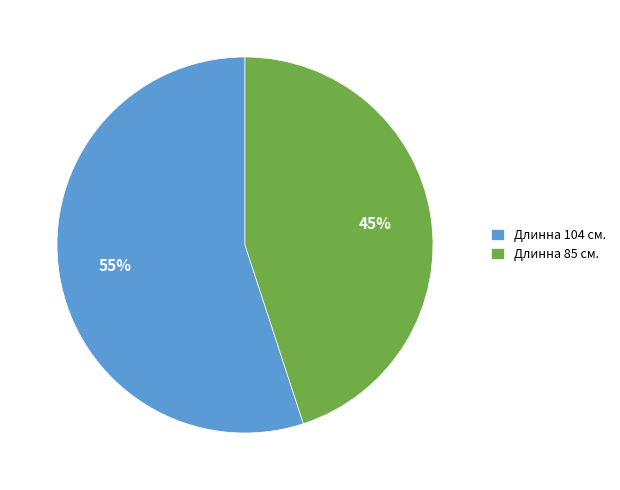

To the nearest percent, what percentage of the pie is Длинна 104 см.?

55%